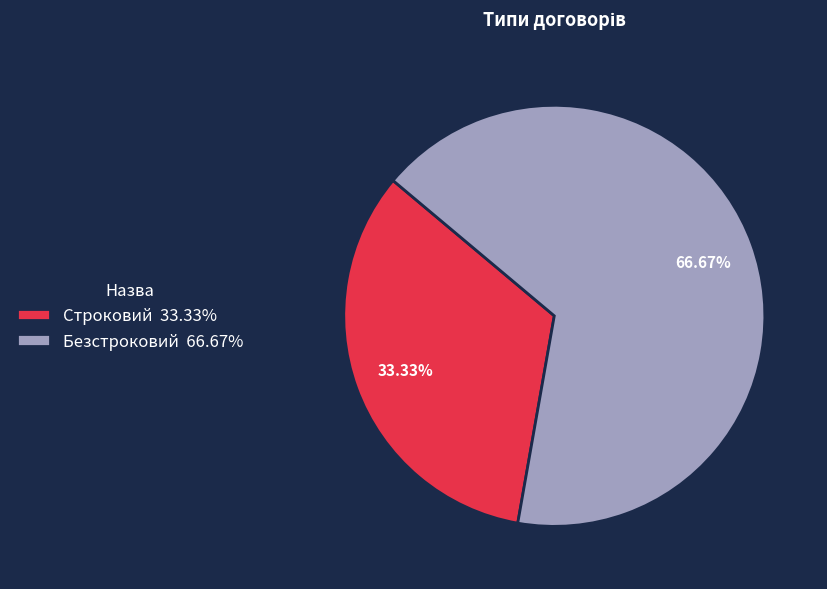

What is the ratio of the value at Безстроковий to the value at Строковий?

2.0